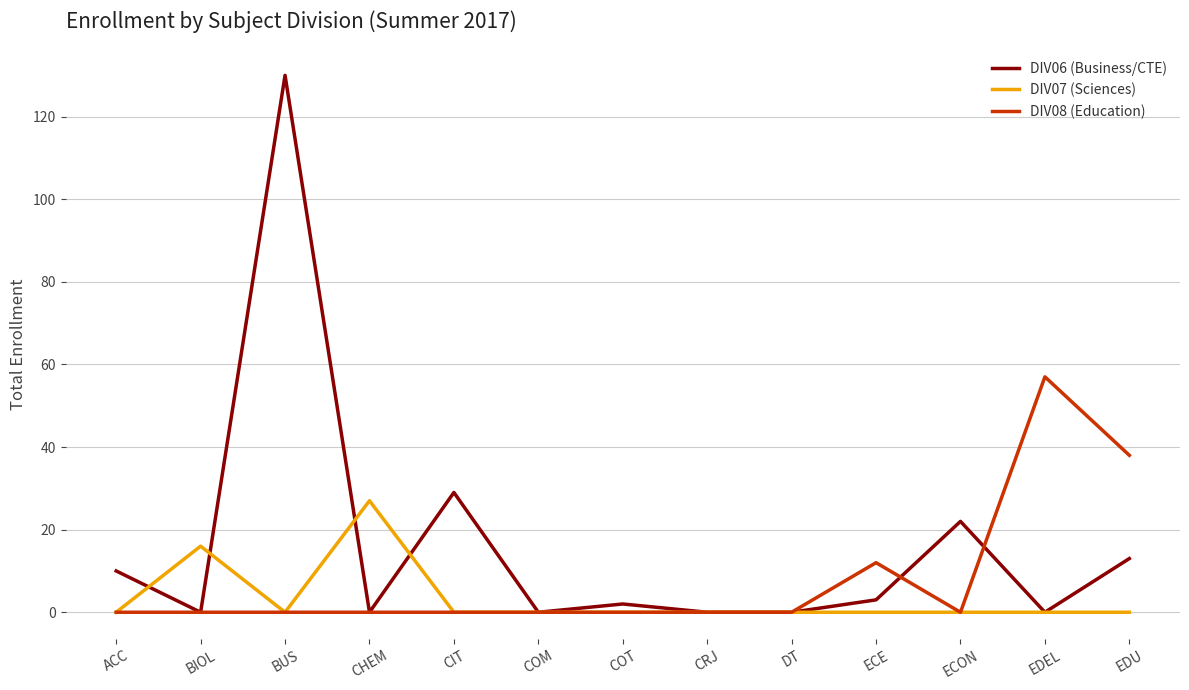

Rank the series by their maximum value, from lowest to highest.

DIV07 (Sciences), DIV08 (Education), DIV06 (Business/CTE)